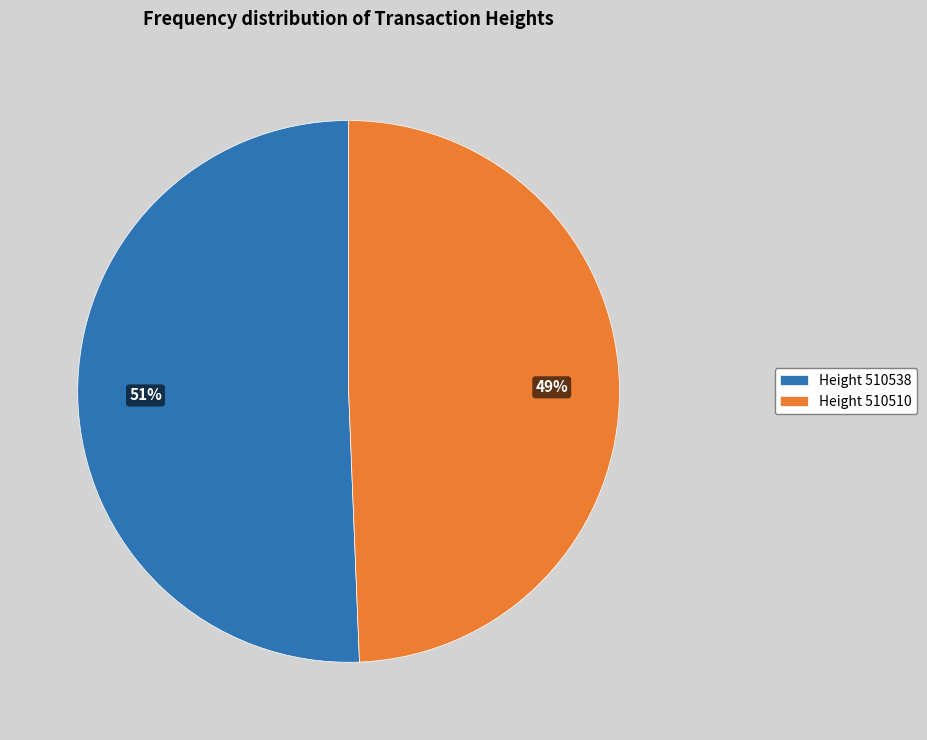

Do Height 510510 and Height 510538 together represent more than half of the pie?

Yes